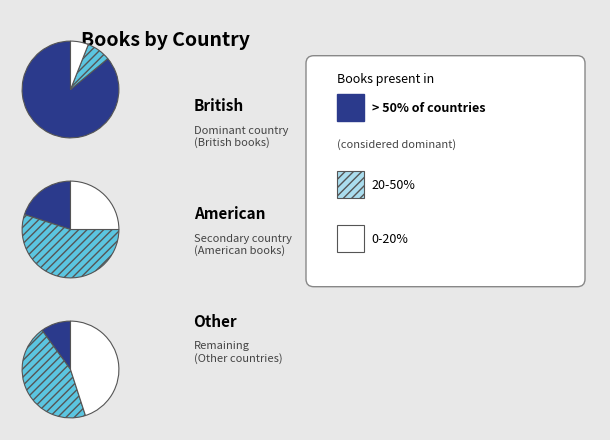

To the nearest percent, what is the difference between the largest and smallest slice percentages?

80%